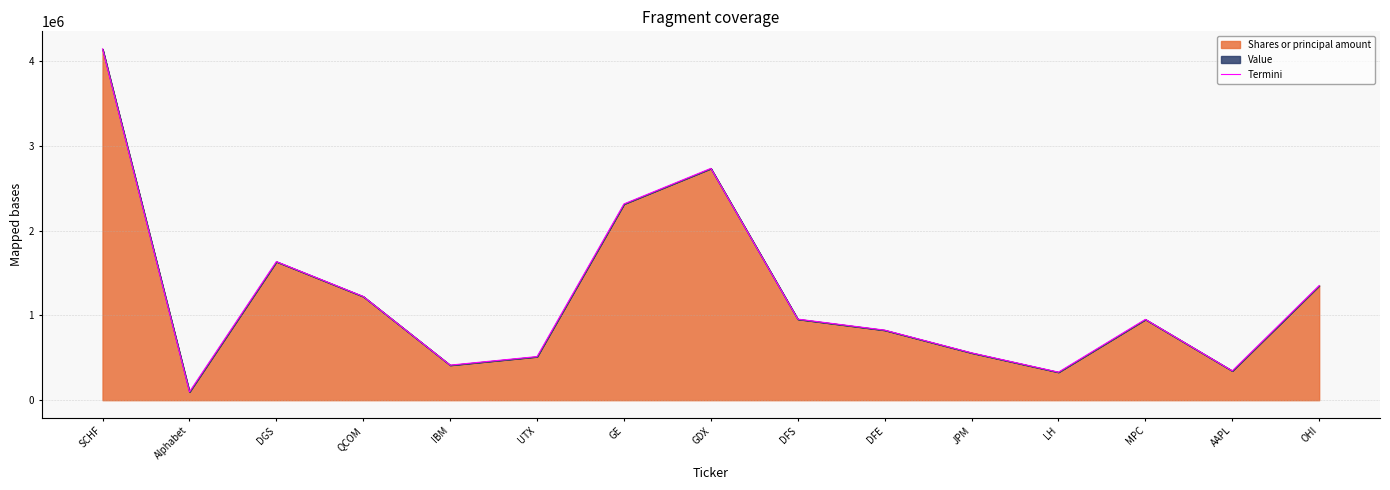

The chart shows a value of 413712.7 at IBM. True or false?

True